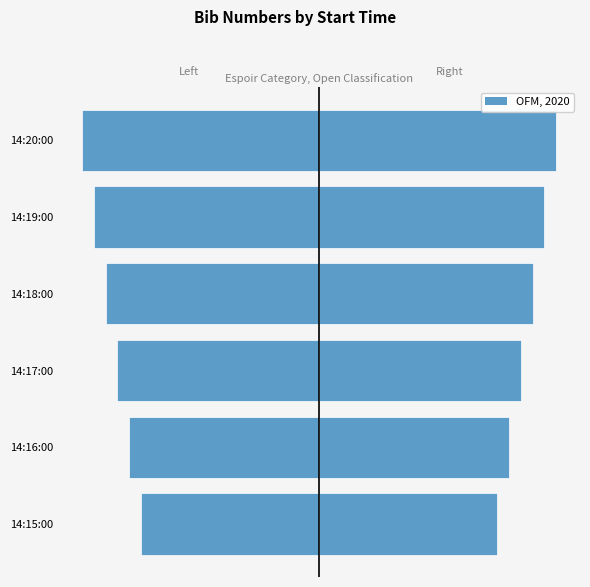

Reading left to right, what are all the values shown in this chart?

Start Time (Left): -15	-16	-17	-18	-19	-20
Bib Number: 15	16	17	18	19	20